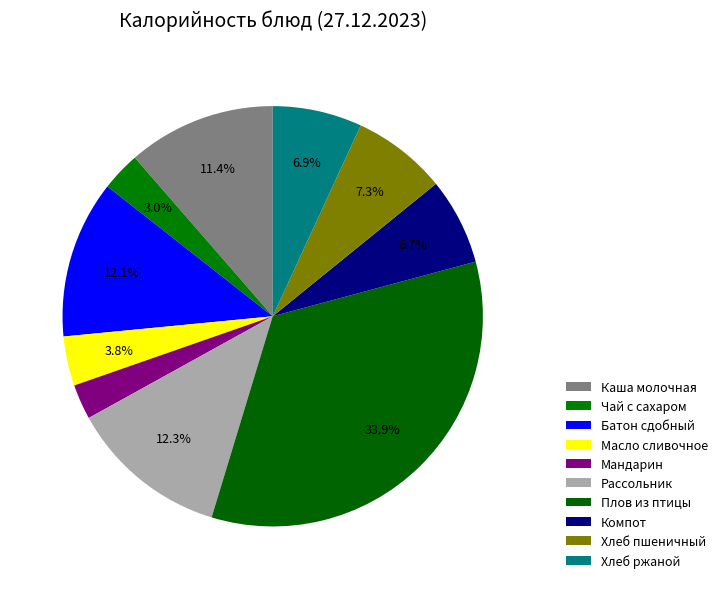

To the nearest percent, what is the average slice percentage?

10%